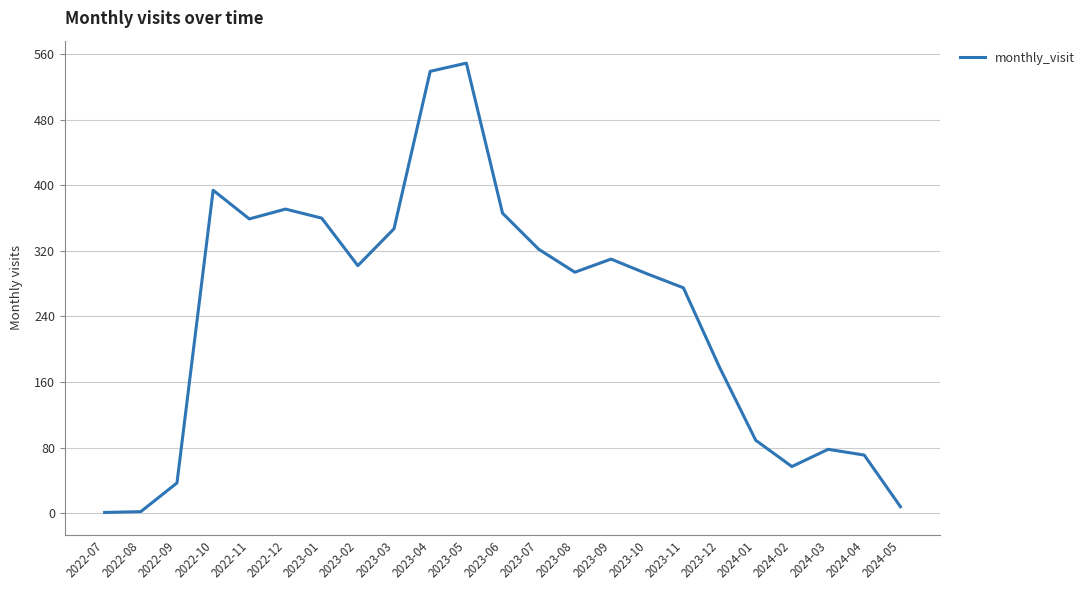

What is the change in value from 2022-09 to 2023-01?

+323